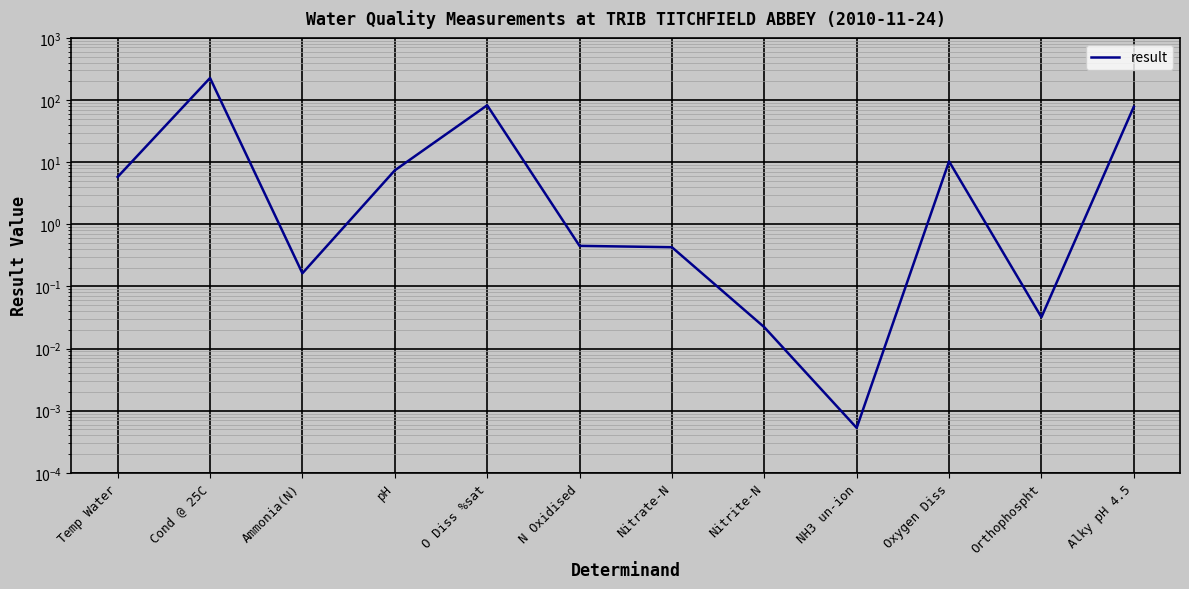

Rank the categories by value from highest to lowest.

Cond @ 25C, O Diss %sat, Alky pH 4.5, Oxygen Diss, pH, Temp Water, N Oxidised, Nitrate-N, Ammonia(N), Orthophospht, Nitrite-N, NH3 un-ion